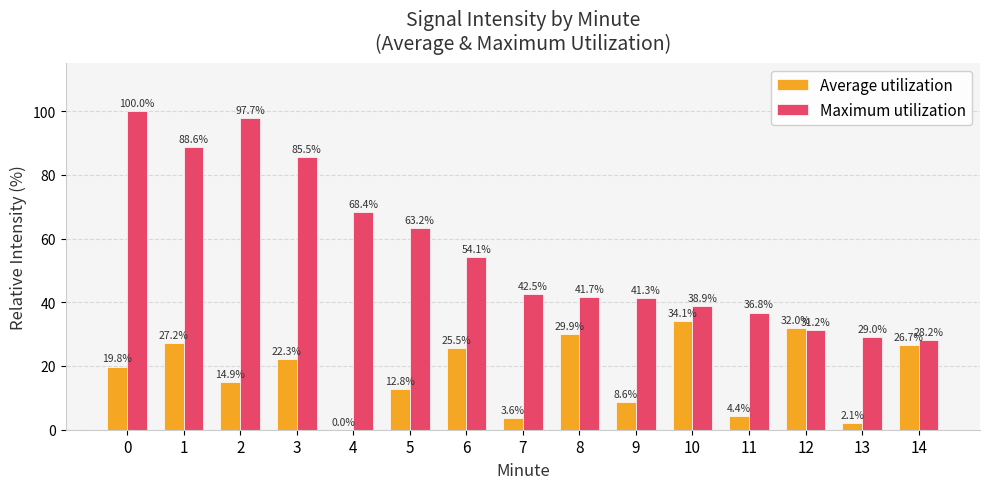

Reading left to right, list all the values displayed in this chart.

Average utilization: 19.8	27.2	14.9	22.3	0.0	12.8	25.5	3.6	29.9	8.6	34.1	4.4	32.0	2.1	26.7
Maximum utilization: 100.0	88.6	97.7	85.5	68.4	63.2	54.1	42.5	41.7	41.3	38.9	36.8	31.2	29.0	28.2